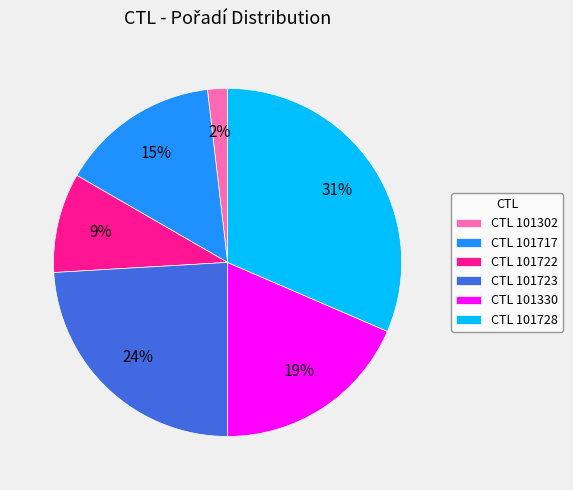

Count the number of slices in the pie.

6